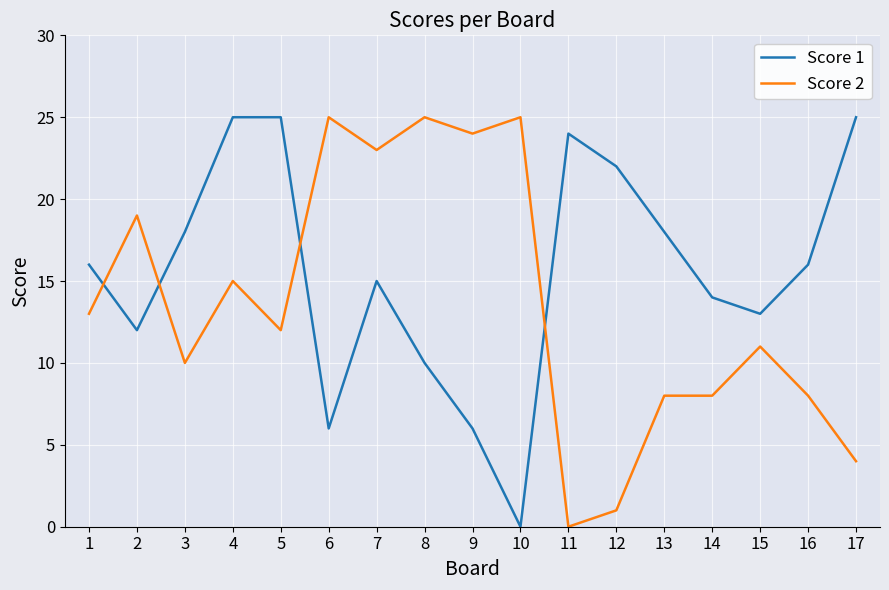

Reading left to right, list all the values displayed in this chart.

Score 1: 1=16	2=12	3=18	4=25	5=25	6=6	7=15	8=10	9=6	10=0	11=24	12=22	13=18	14=14	15=13	16=16	17=25
Score 2: 1=13	2=19	3=10	4=15	5=12	6=25	7=23	8=25	9=24	10=25	11=0	12=1	13=8	14=8	15=11	16=8	17=4